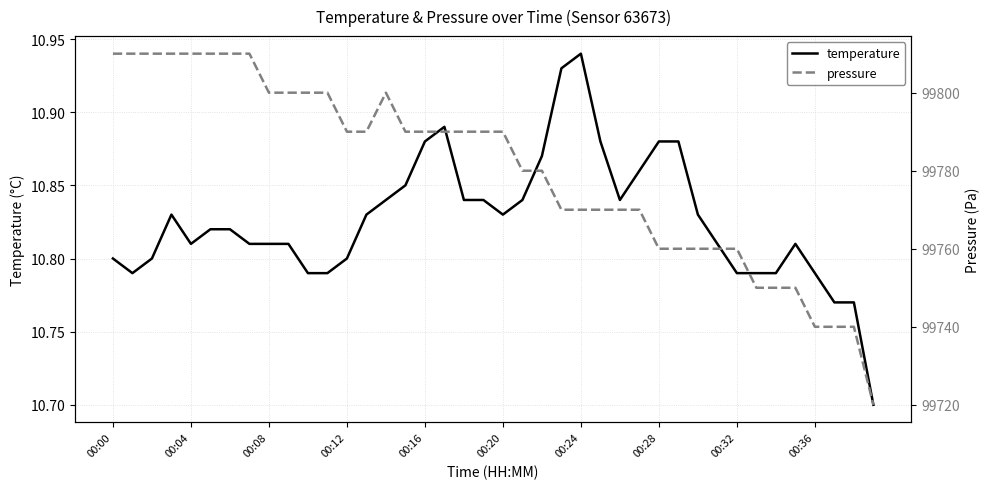

True or false: temperature and pressure cross at least once.

False